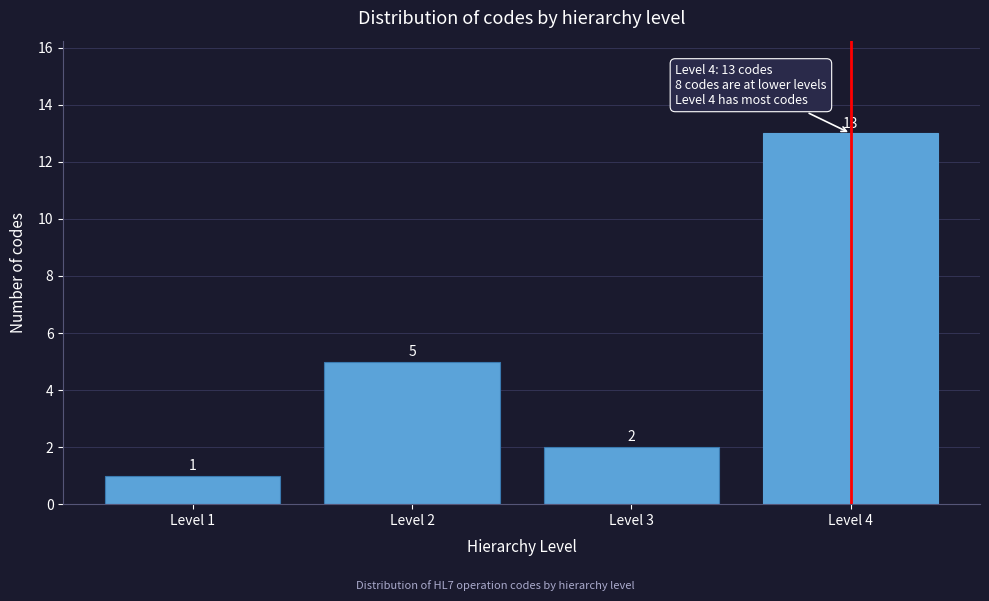

Reading left to right, transcribe all the data shown in this chart.

Level 1=1	Level 2=5	Level 3=2	Level 4=13